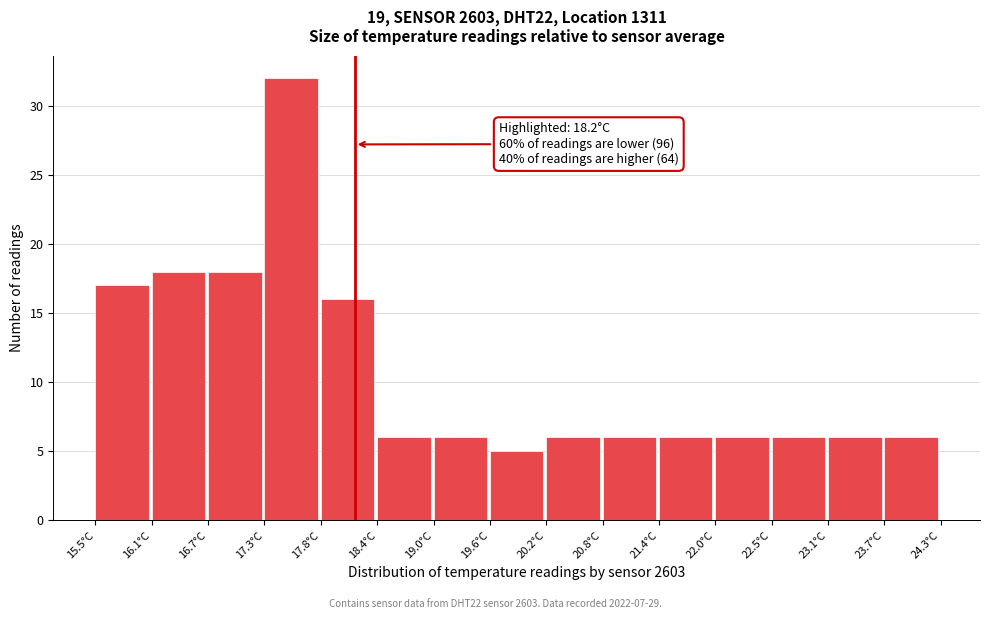

Which range on the x-axis has the tallest bar?

17.3 to 17.8